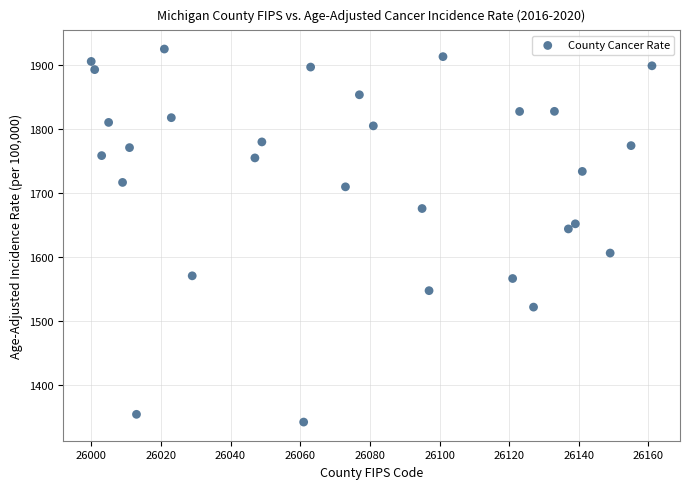

What Y value in the scatter plot is closest to 1633?

1643.9